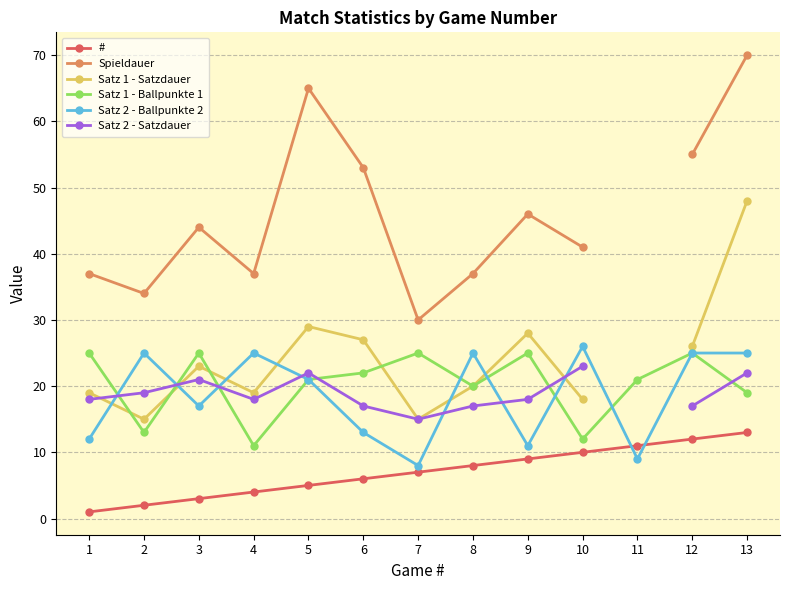

What is the value of the # point at the 10th from the left?

10